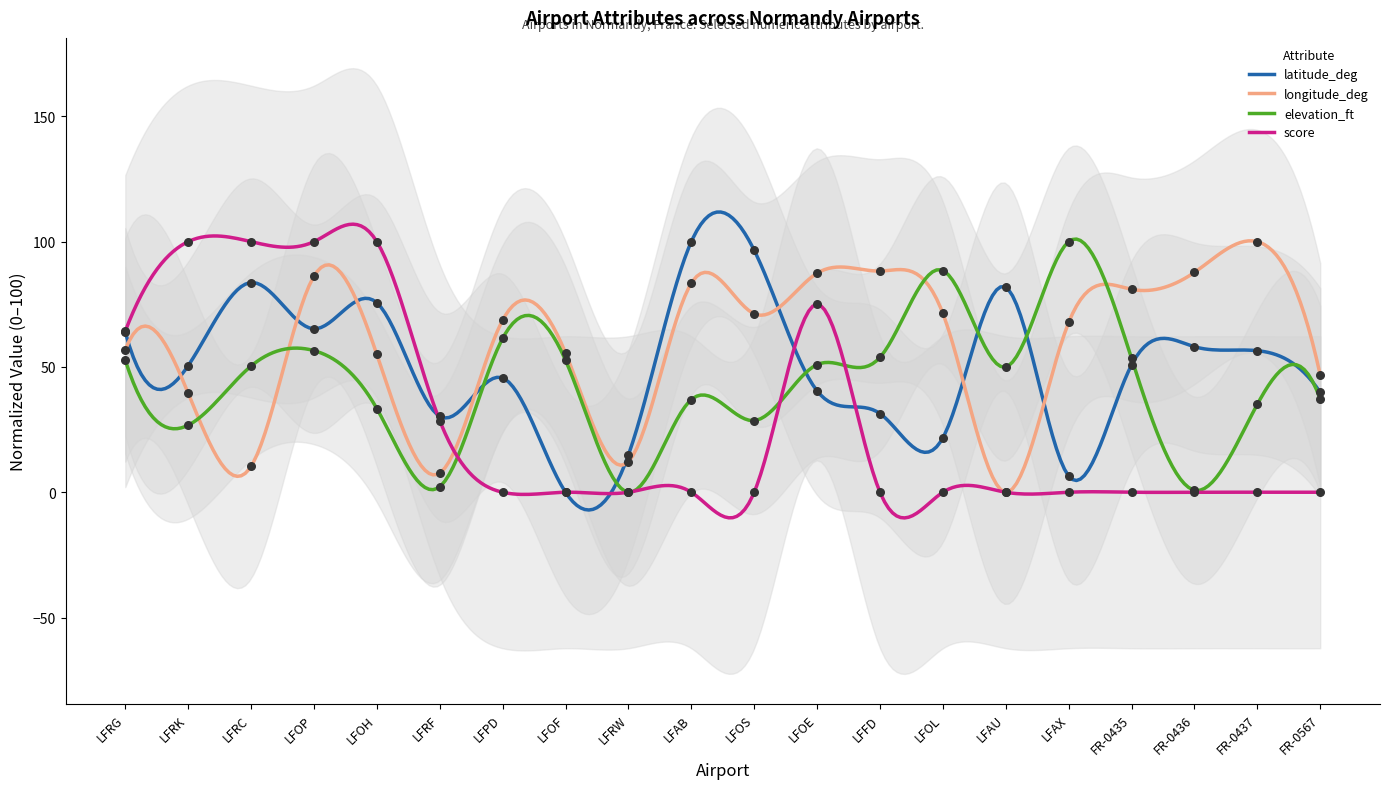

At how many categories does at least one series exceed 88?

10